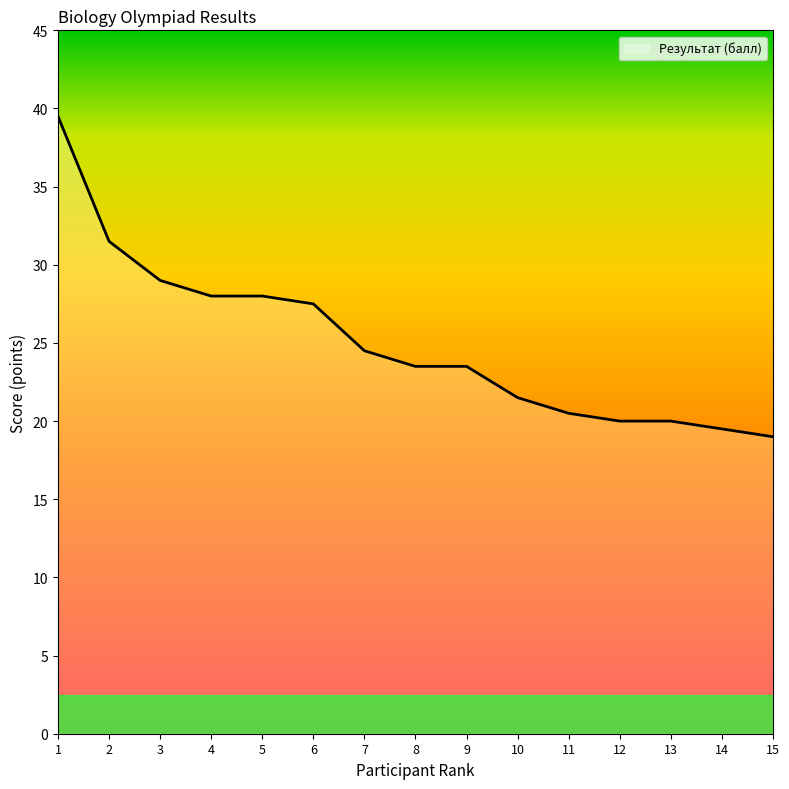

What is the ratio of the value at 9 to the value at 8?

1.0